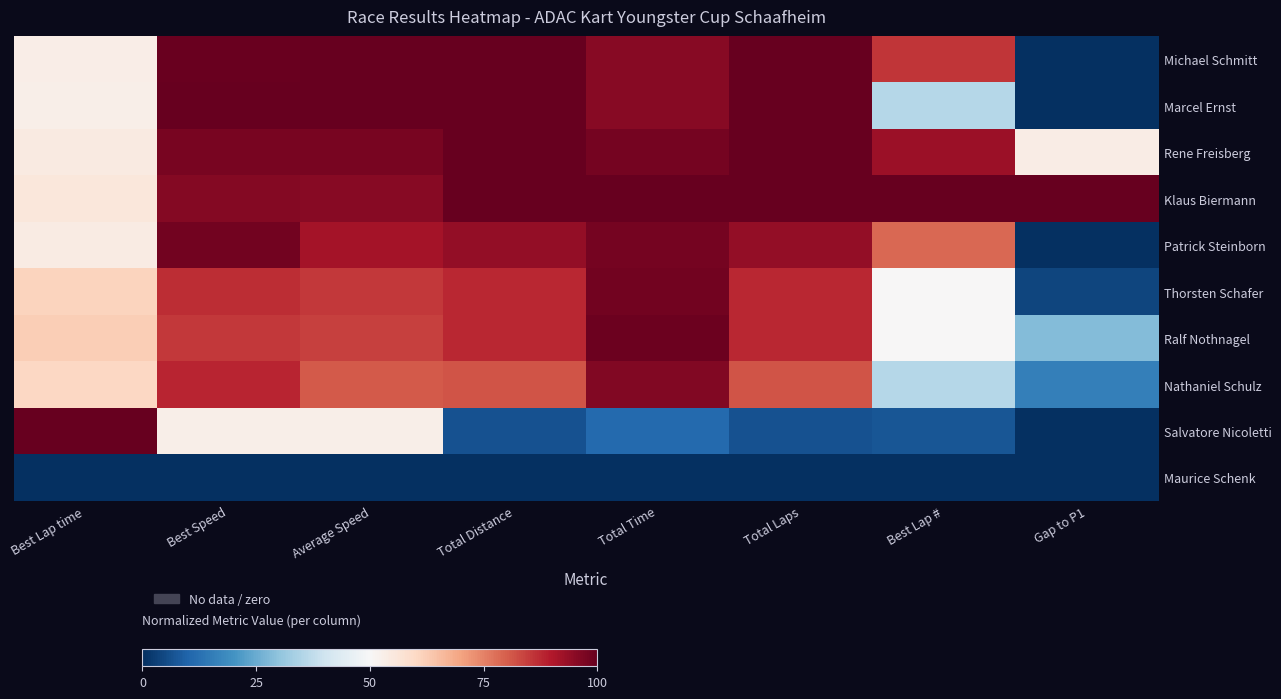

What is the total value across all series at Total Time?

7.9